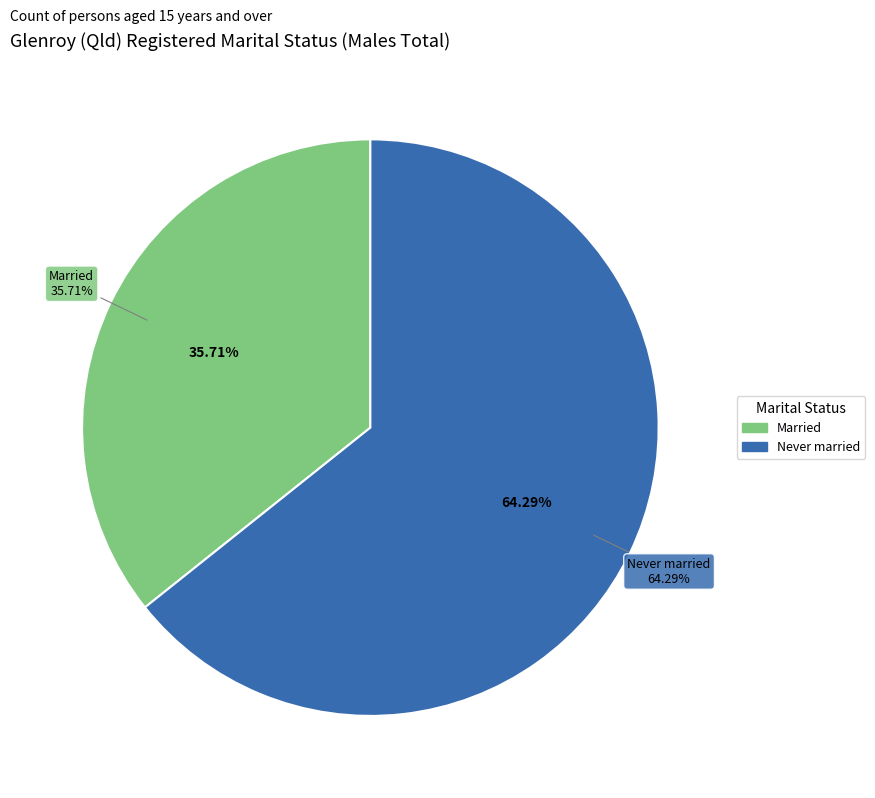

Is Divorced the majority of the pie?

No